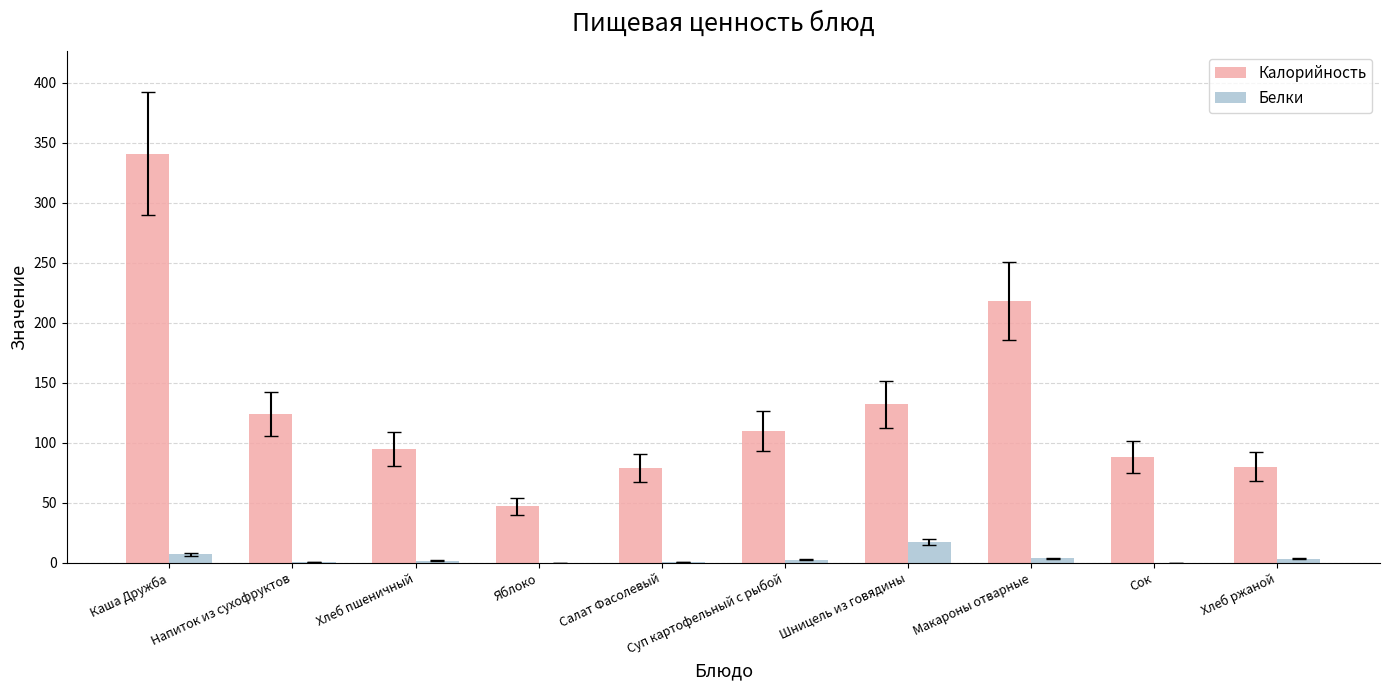

What is the average value of the Белки series?

3.7